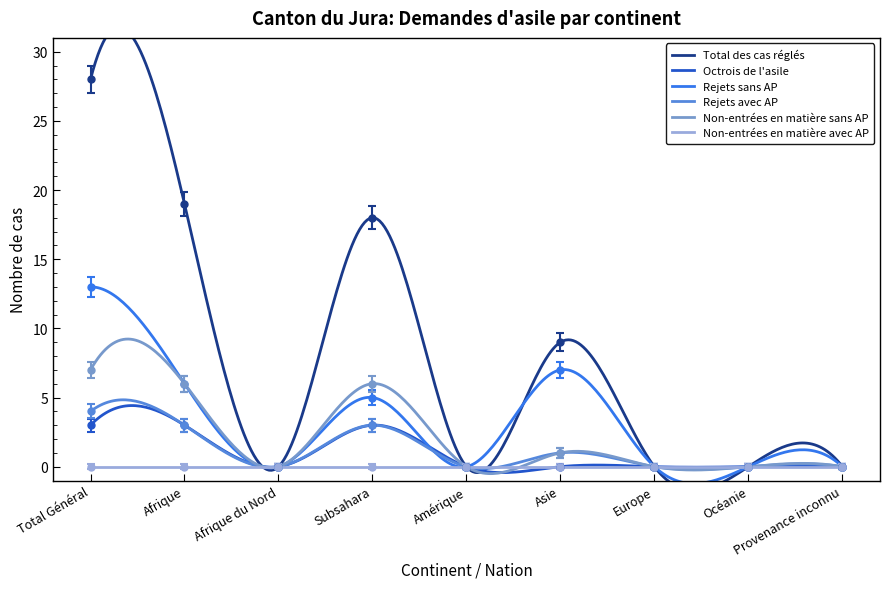

Is the value of Octrois de l'asile at Amérique greater than the value of Rejets avec AP at Afrique?

No